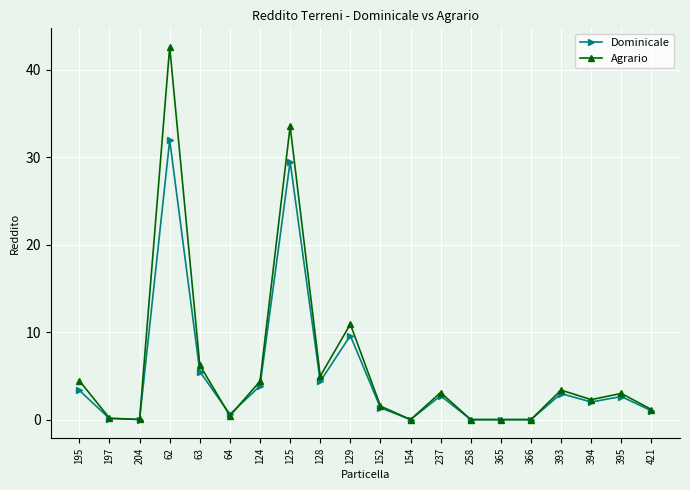

What position from the left is 154?

12